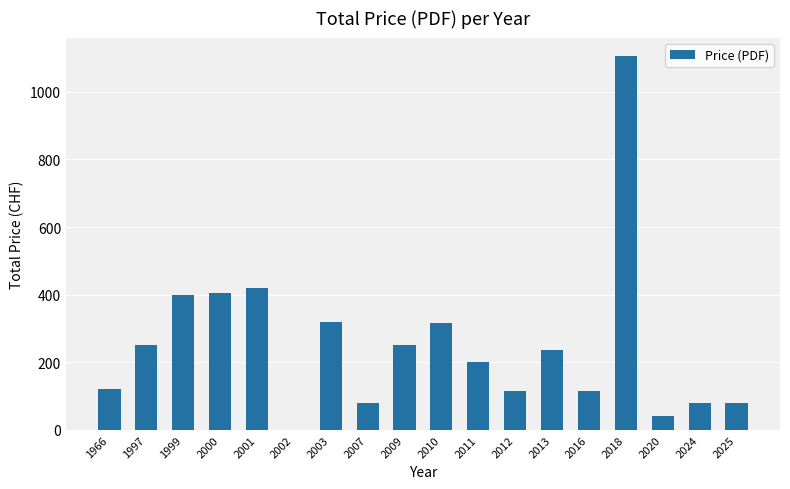

What is the average value?

252